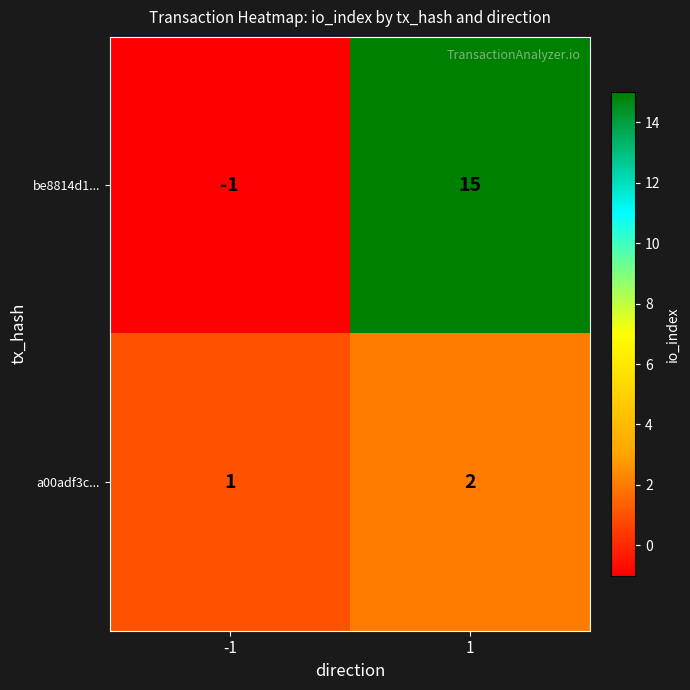

Reading left to right, extract all data points from this chart.

be8814d1...: -1=-1	1=15
a00adf3c...: -1=1	1=2